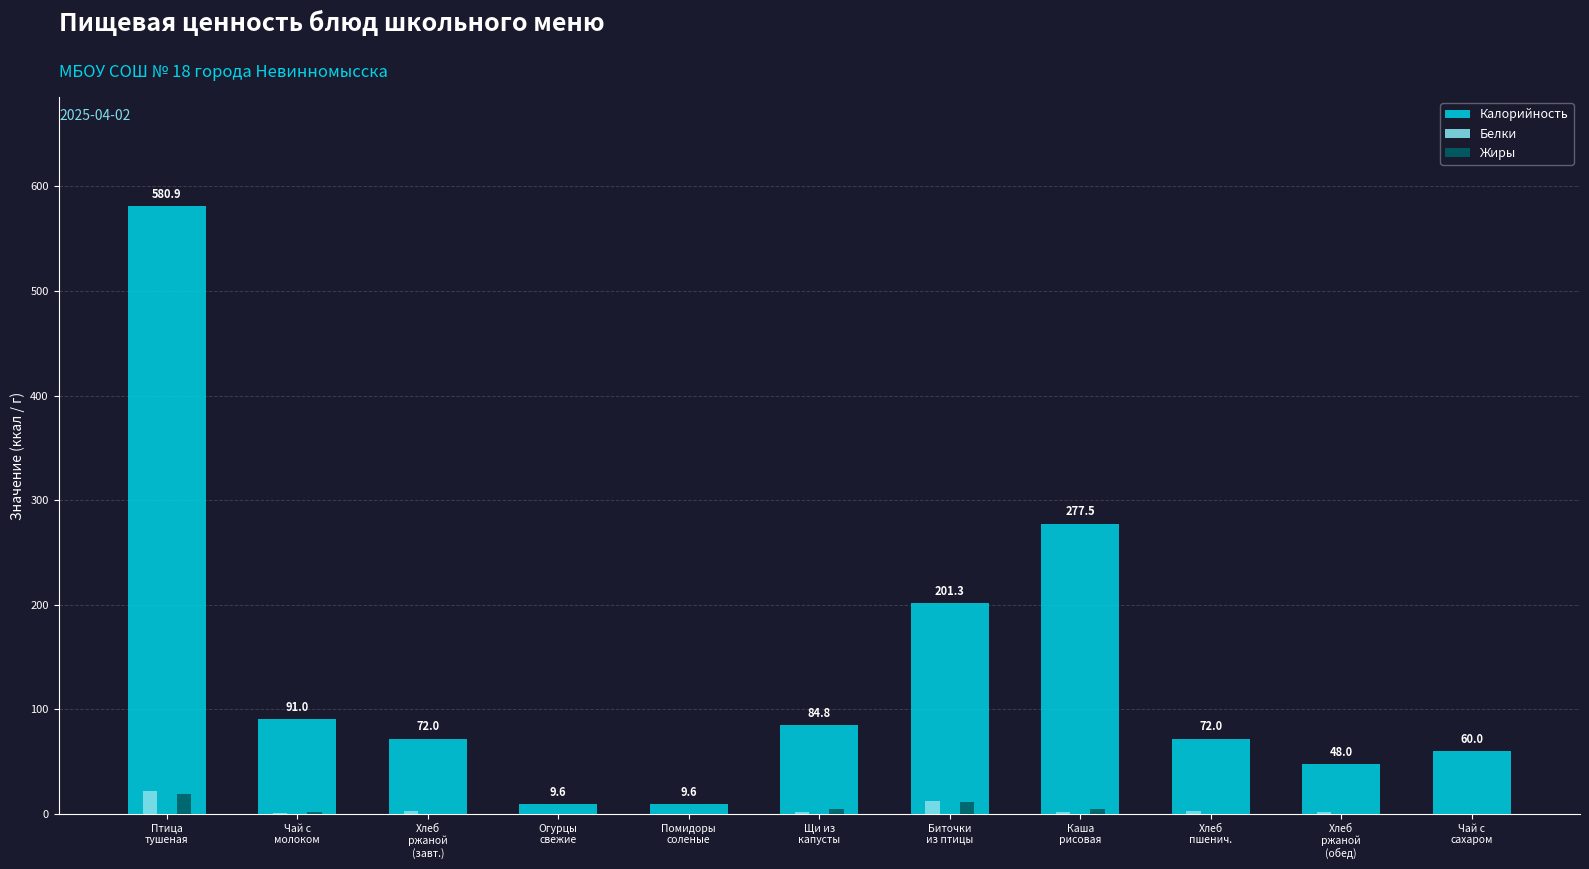

What is the maximum value for Белки?

22.0